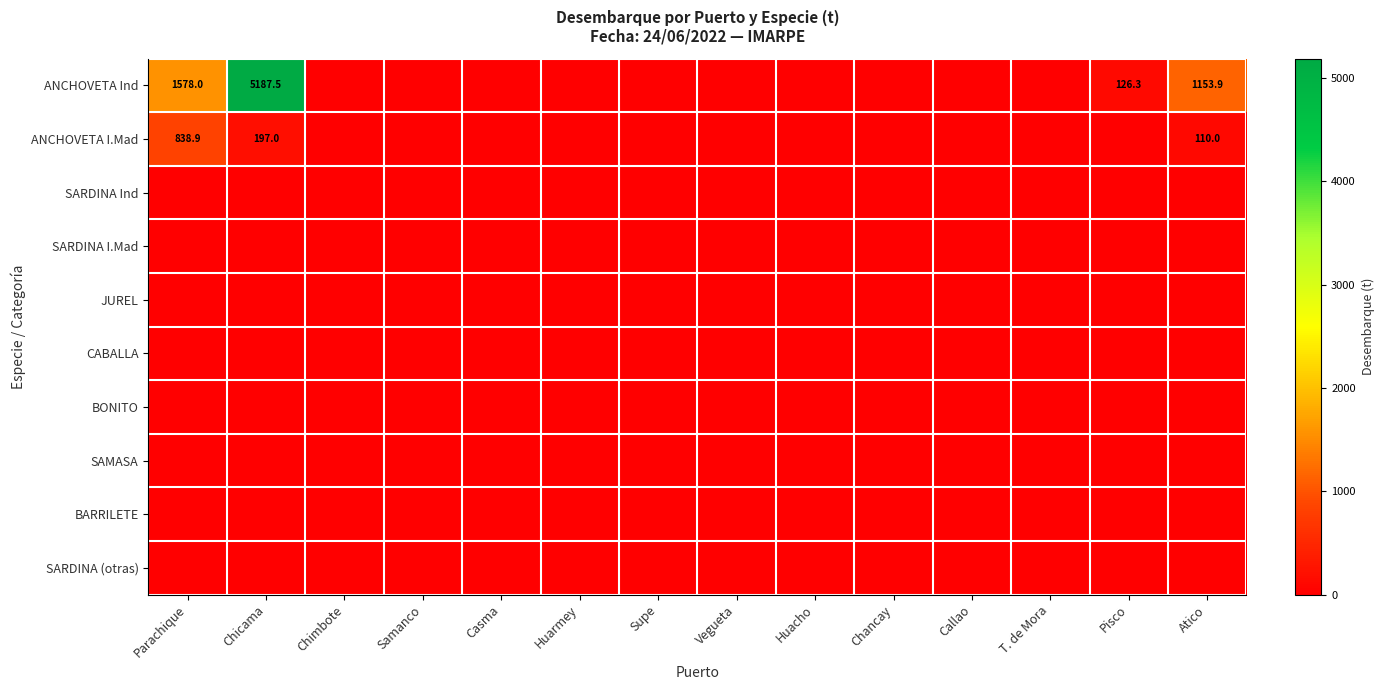

How many data points does each series have?

14